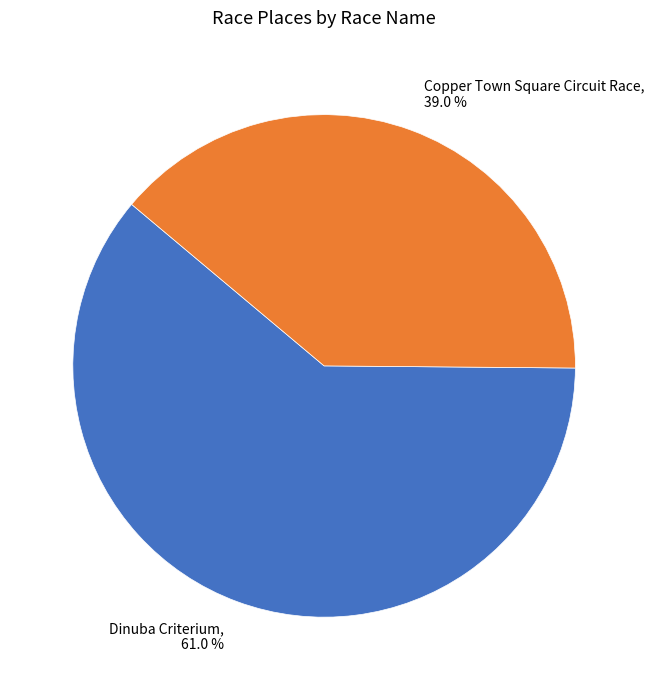

Is it true that Dinuba Criterium is 51% of the pie?

False